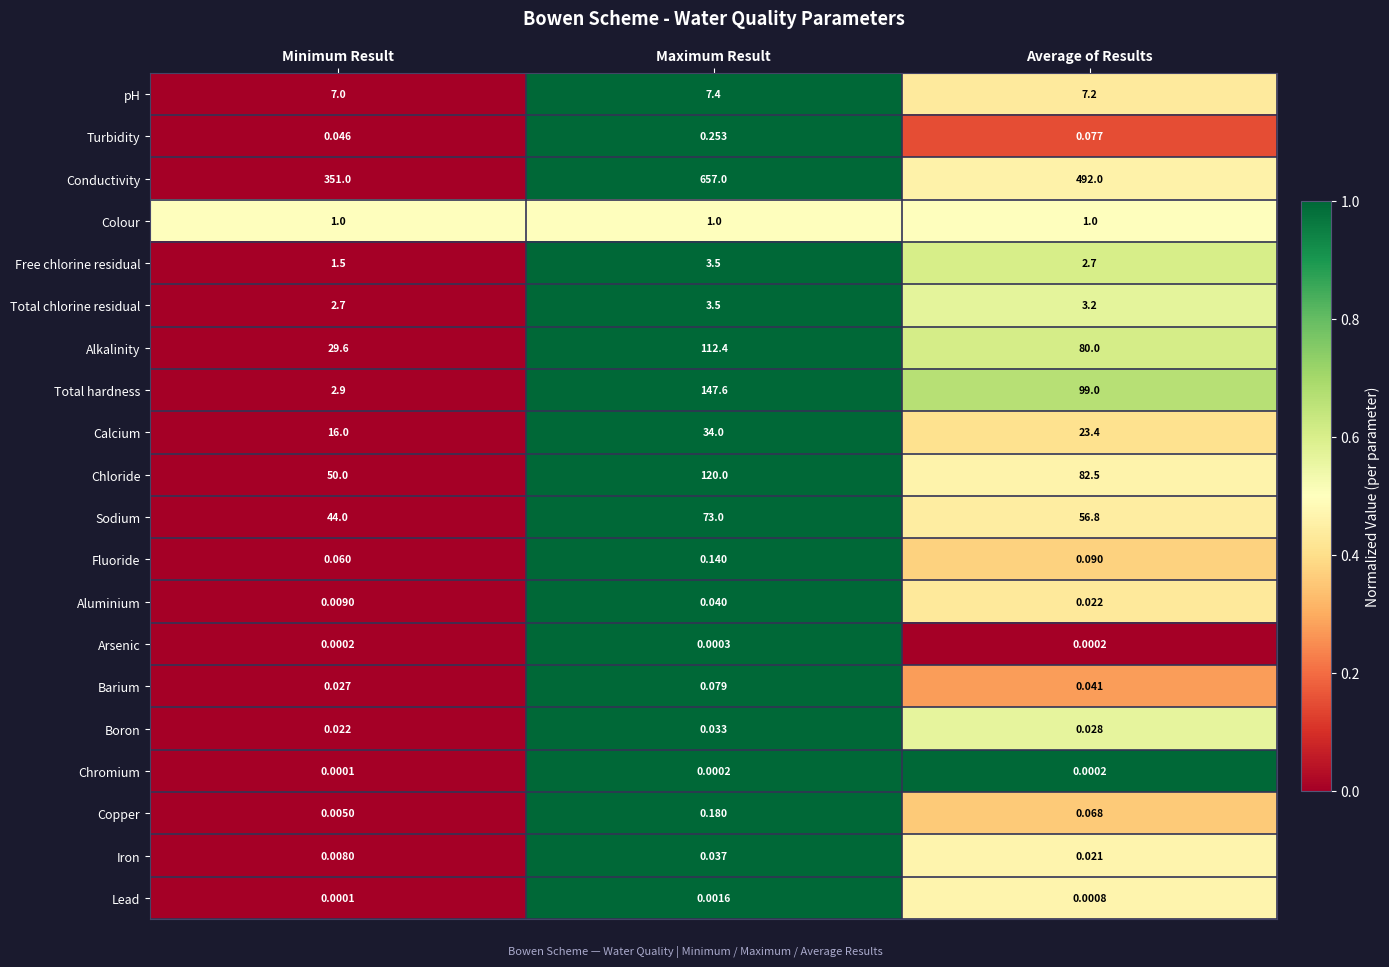

Where does the Total hardness series first go above 99?

Maximum Result